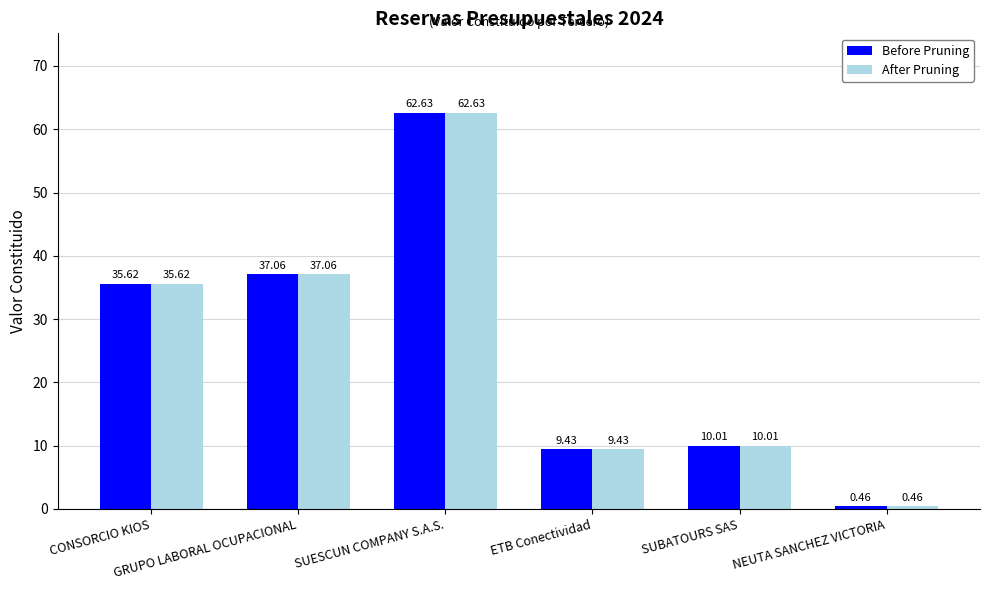

Is the value of After Pruning at SUBATOURS SAS greater than the value of Before Pruning at NEUTA SANCHEZ VICTORIA?

Yes